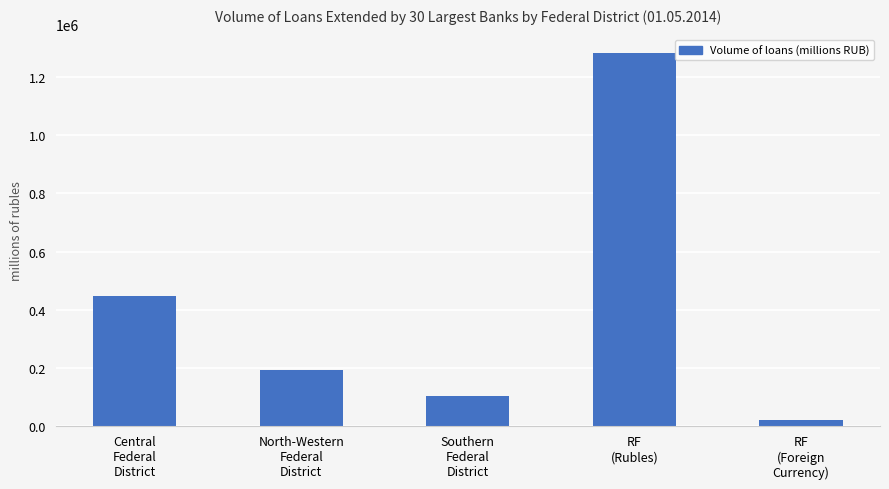

The value at North-Western
Federal
District is 190186. True or false?

True